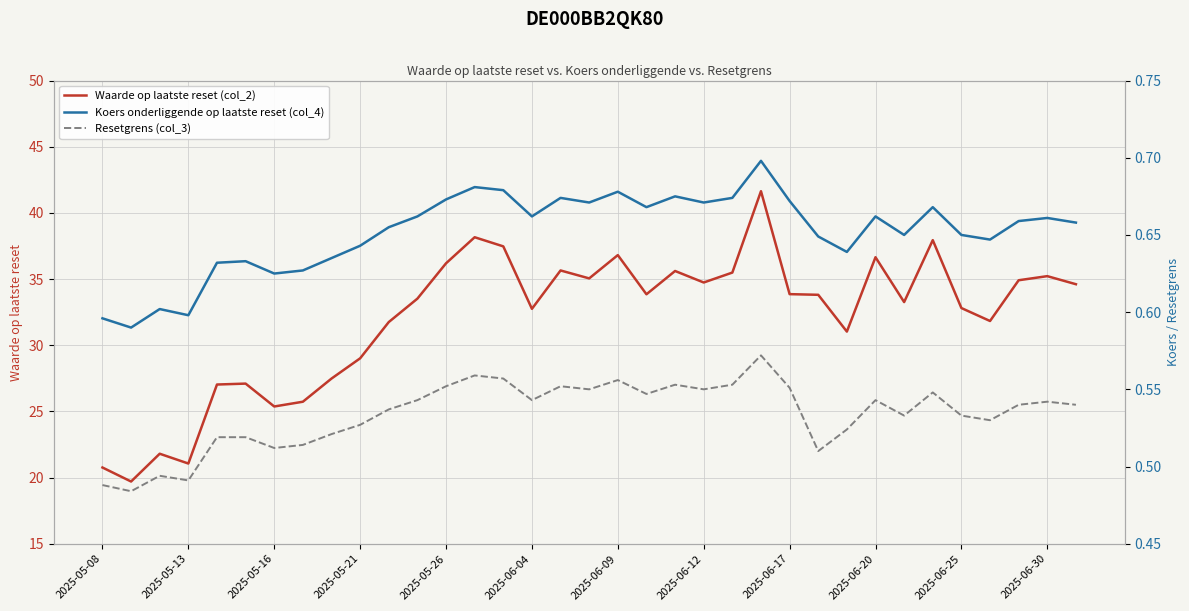

True or false: Waarde op laatste reset (col_2) and Koers onderliggende op laatste reset (col_4) cross at least once.

False